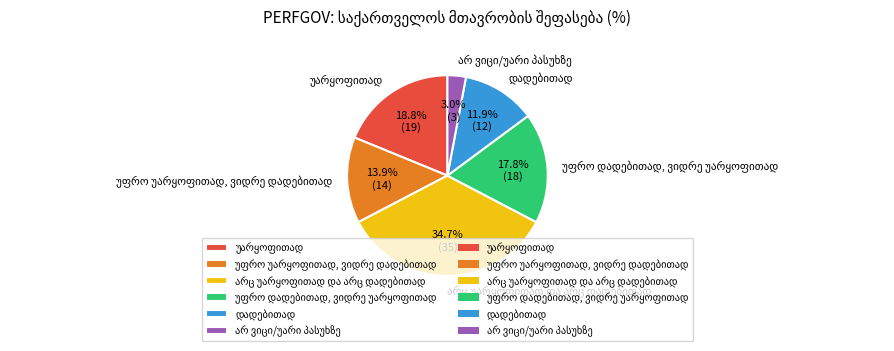

How many segments does this pie chart have?

6